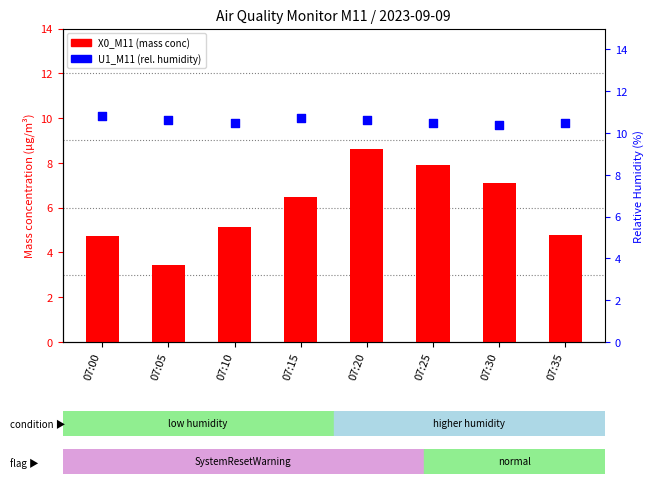

At how many categories does at least one series exceed 7?

8